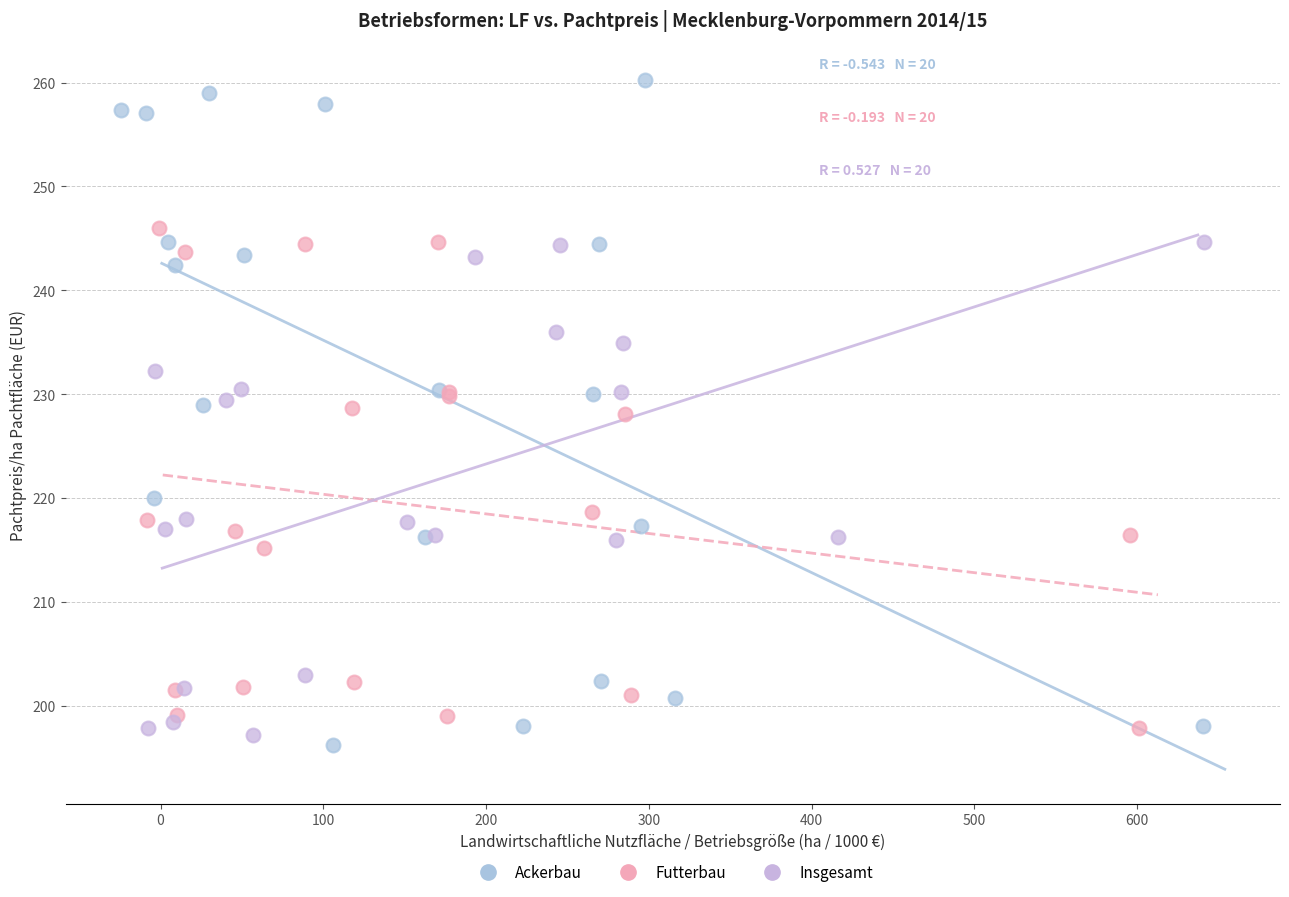

Which series reaches the minimum Y coordinate?

Ackerbau